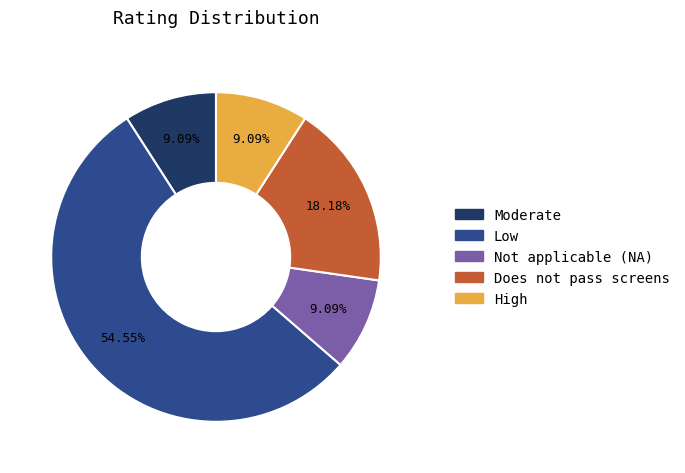

Between High and Low, which is larger?

Low